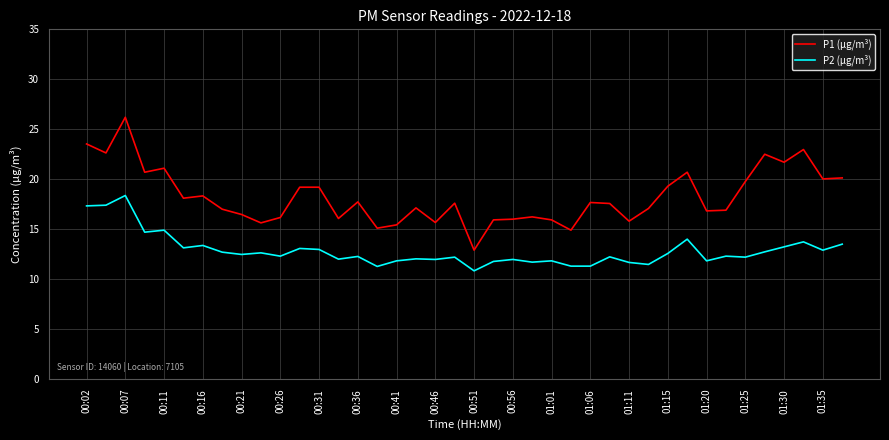

Rank the series by their maximum value, from highest to lowest.

P1 (µg/m³), P2 (µg/m³)